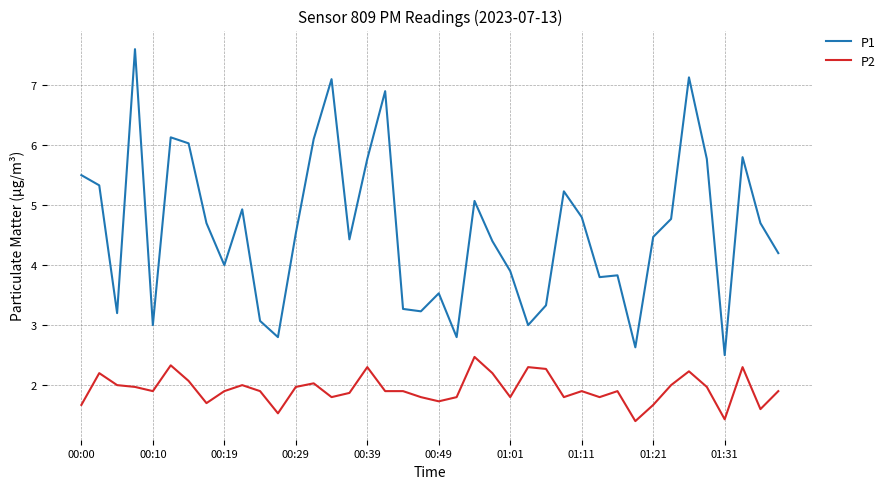

Which series has the widest spread of values?

P1